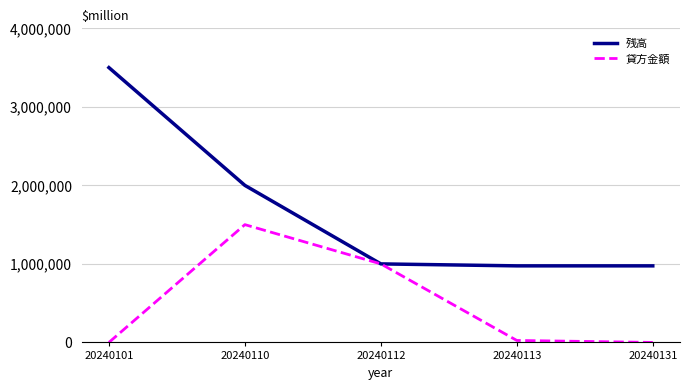

At 20240113, list the series in order from largest to smallest.

残高, 貸方金額